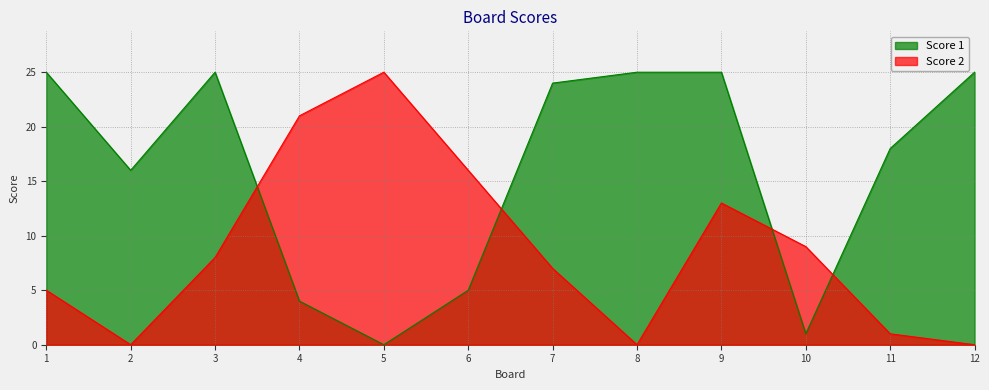

At which category does the chart reach its peak across all series?

1